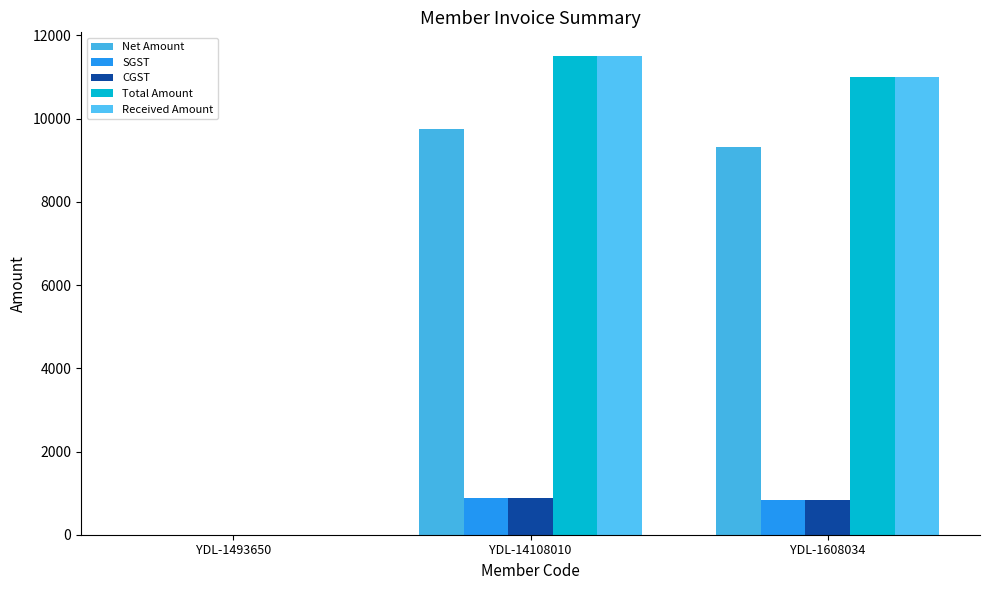

What is the approximate value of Net Amount at YDL-14108010?

9745.8